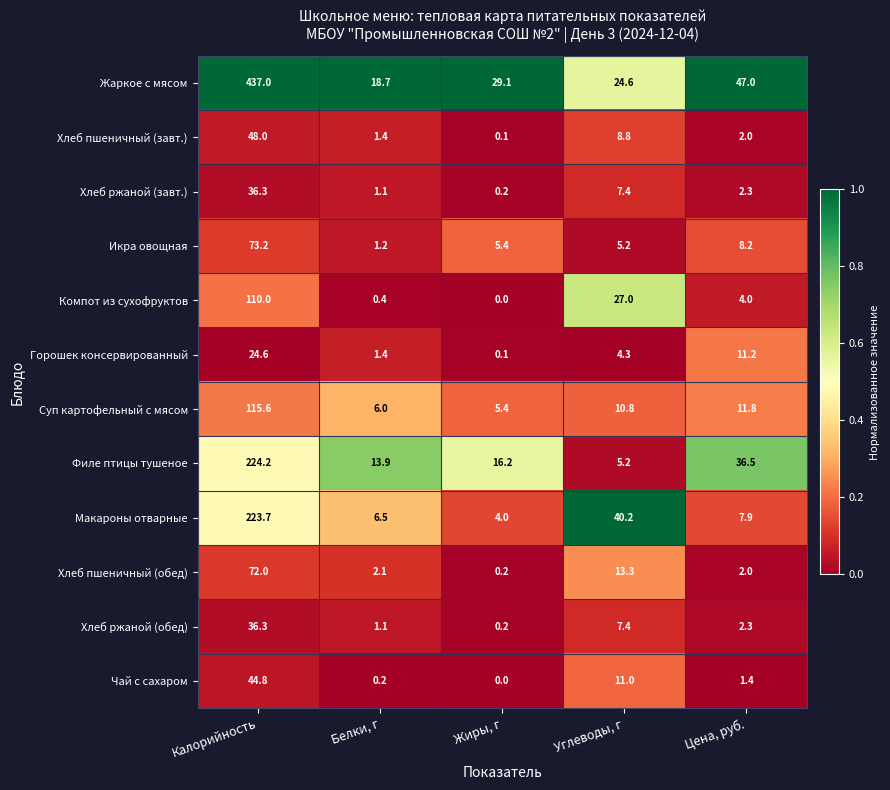

What is the average value of the Хлеб пшеничный (завт.) series?

12.1